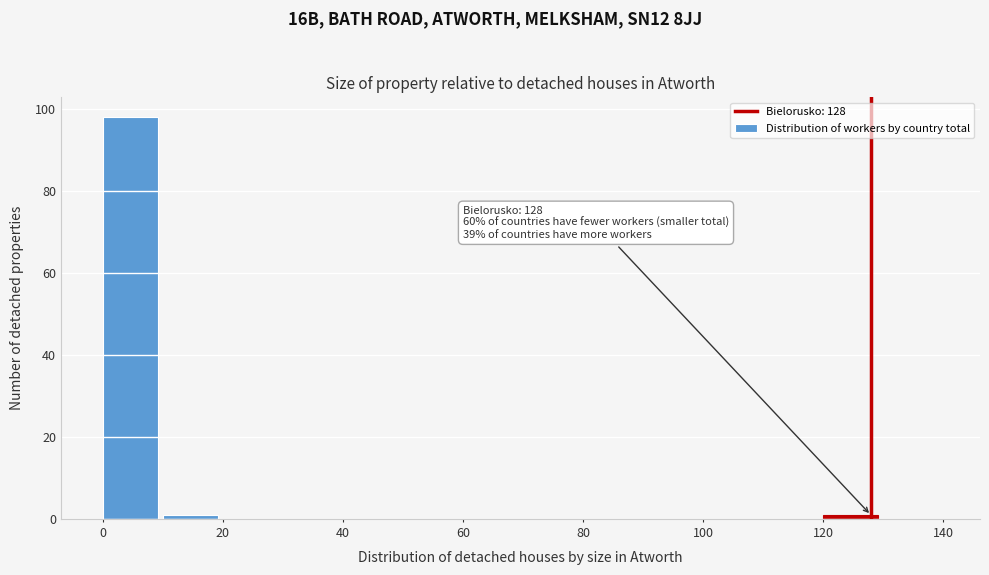

Which range on the x-axis has the tallest bar?

0 to 10